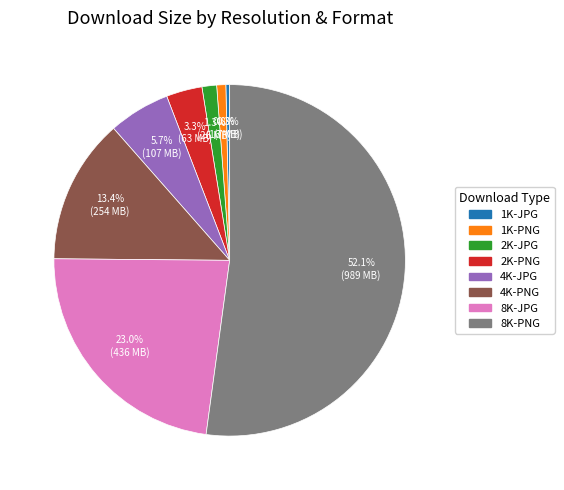

How many segments does this pie chart have?

8